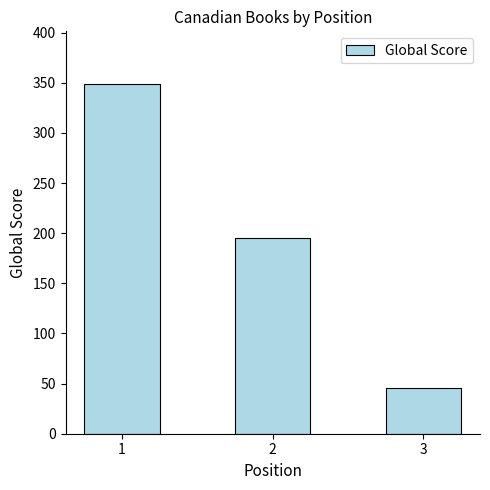

Approximately how many times larger is the value at 1 compared to 3?

7.6